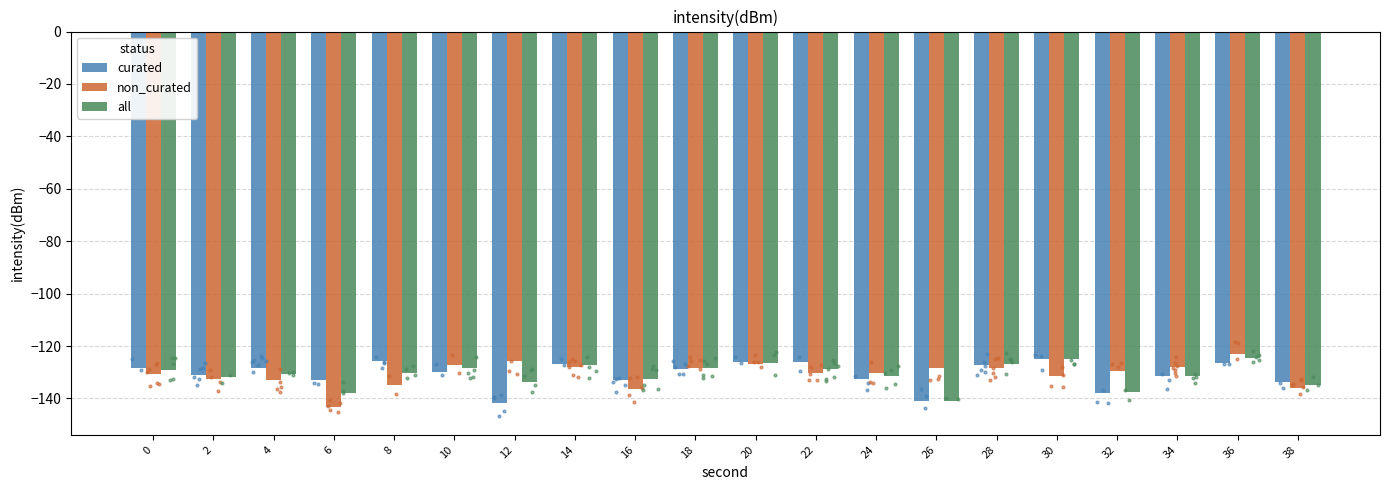

At which category is the sum across all series the highest?

36